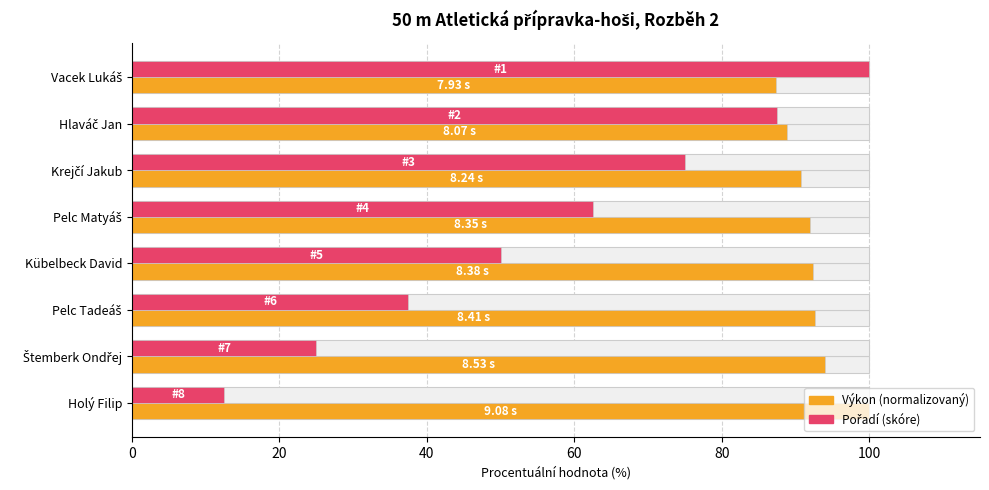

What is the difference between the highest and lowest values at Krejčí Jakub?

15.7